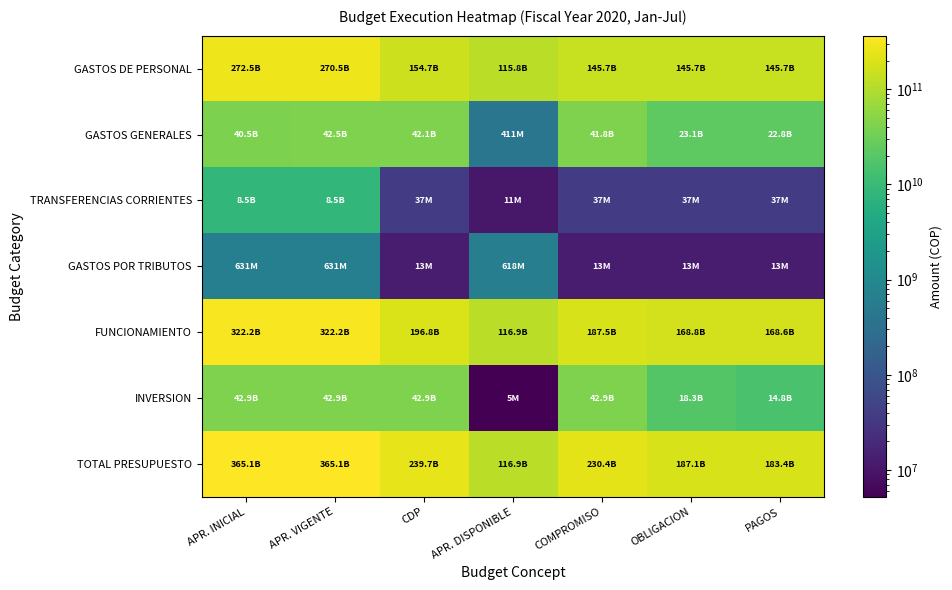

Which series has the widest spread of values?

TOTAL PRESUPUESTO